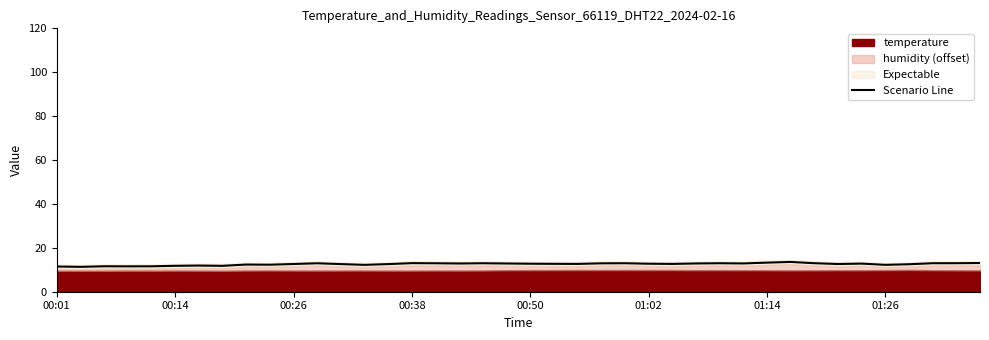

What is the smallest value displayed?

11.3